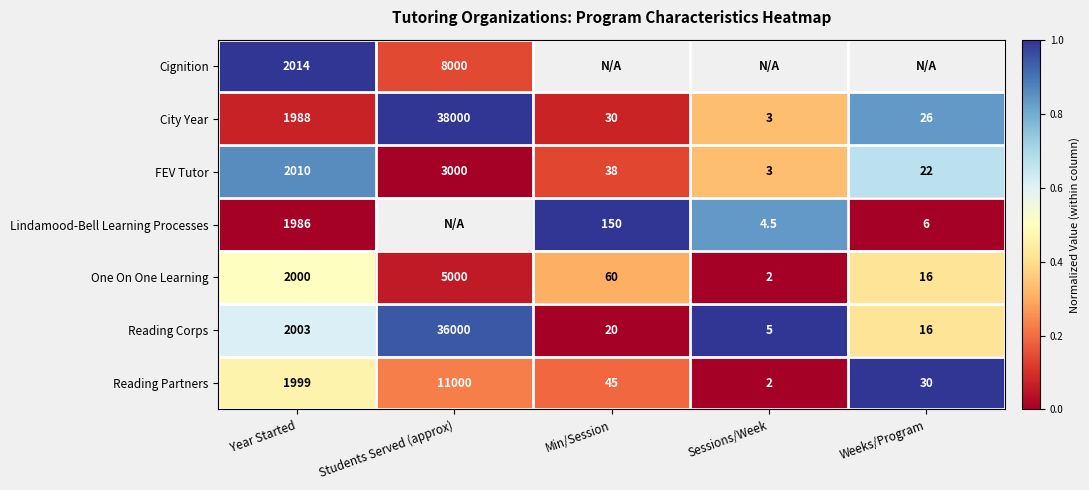

What is the sum of the One On One Learning values at Year Started and Weeks/Program?

2016.0